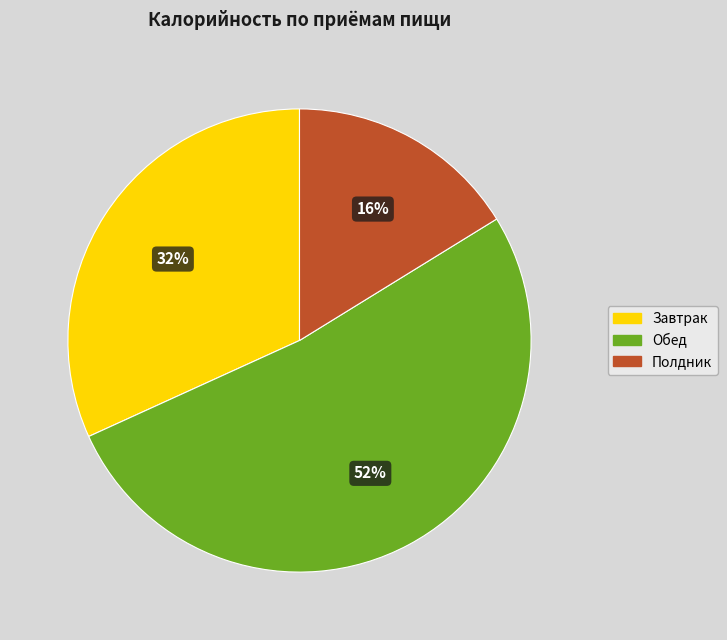

Which category has the biggest portion of the pie?

Обед